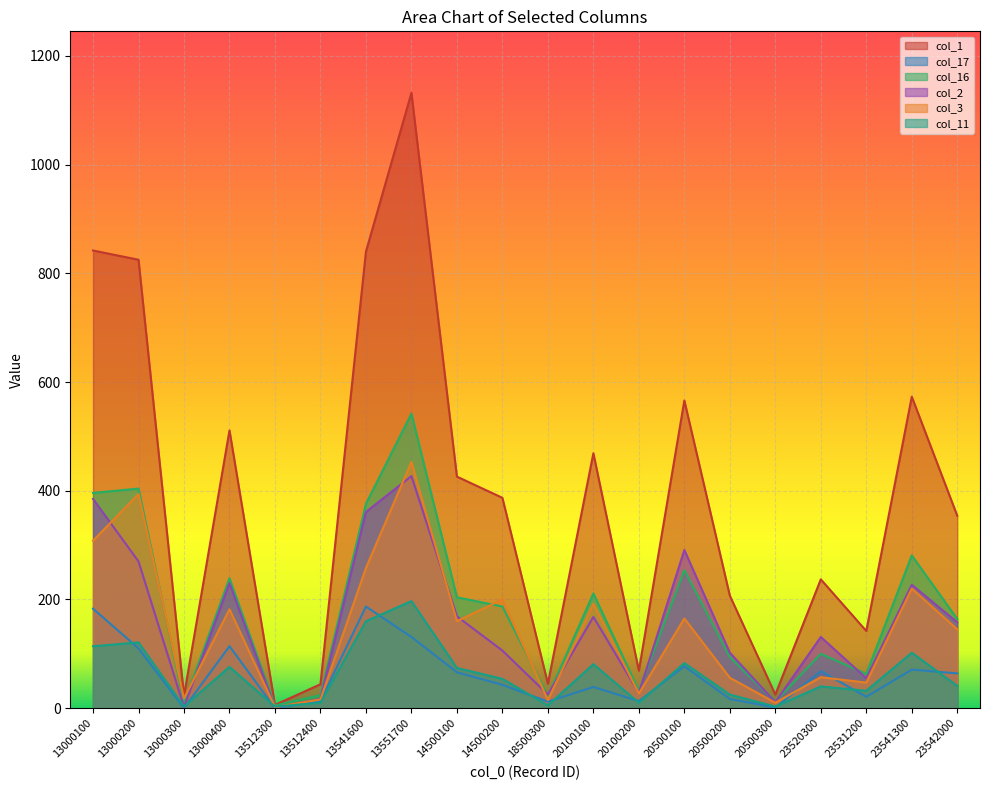

The col_3 series shows 47 at 23531200. True or false?

True